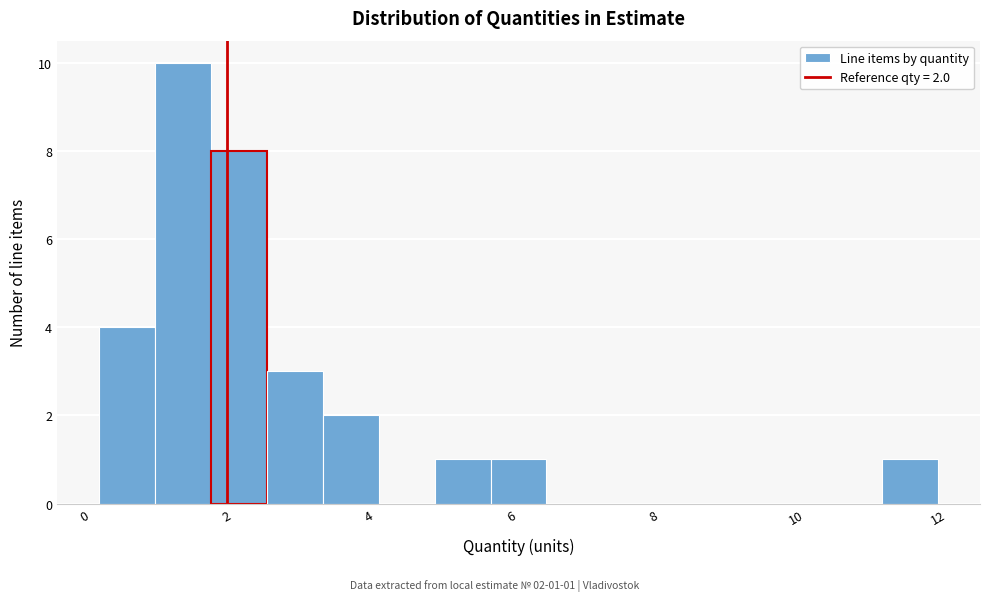

Around what value on the x-axis is the tallest bar? Give the approximate position of its centre, as read against the axis.

1.4